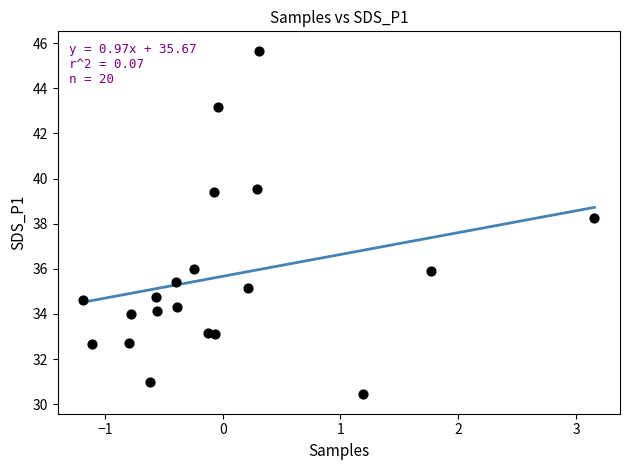

What is the range of X values (max minus min)?

4.3